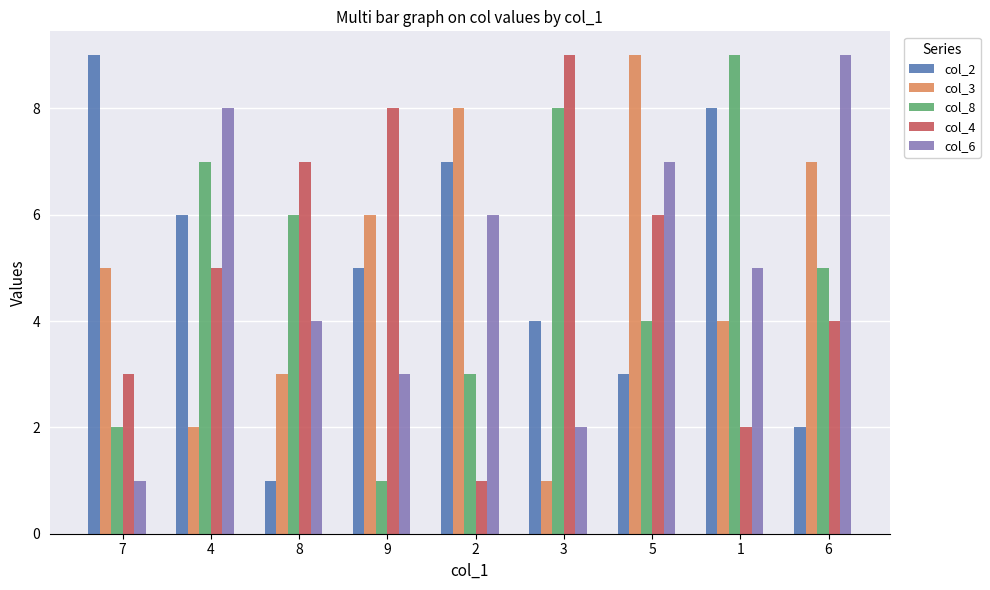

How many col_3 values are between 3 and 7?

5